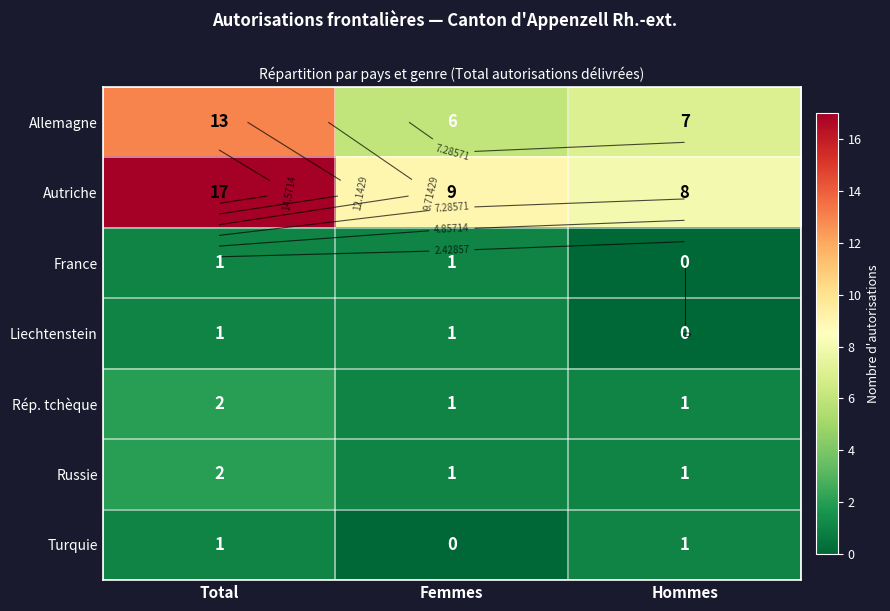

Count the number of categories in the chart.

3